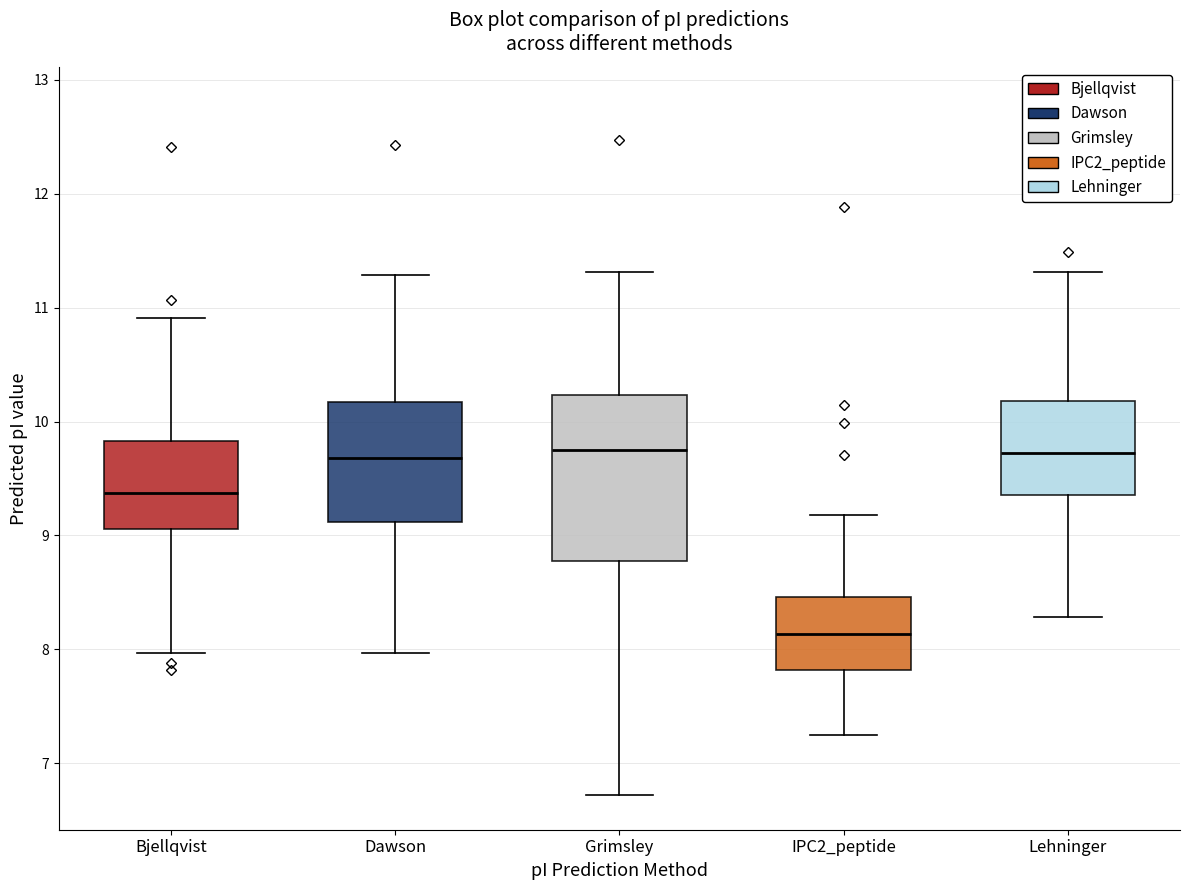

Reading left to right, read every box against the y-axis: the position of its median line, the range the box covers, and the ends of its whiskers. The values are not printed on the chart, so give them approximately, as read against the axis.

Bjellqvist: median 9.4, box 9.1 to 9.8, whiskers 8.0 to 10.9
Dawson: median 9.7, box 9.1 to 10.2, whiskers 8.0 to 11.3
Grimsley: median 9.8, box 8.8 to 10.2, whiskers 6.7 to 11.3
IPC2_peptide: median 8.1, box 7.8 to 8.5, whiskers 7.2 to 9.2
Lehninger: median 9.7, box 9.4 to 10.2, whiskers 8.3 to 11.3